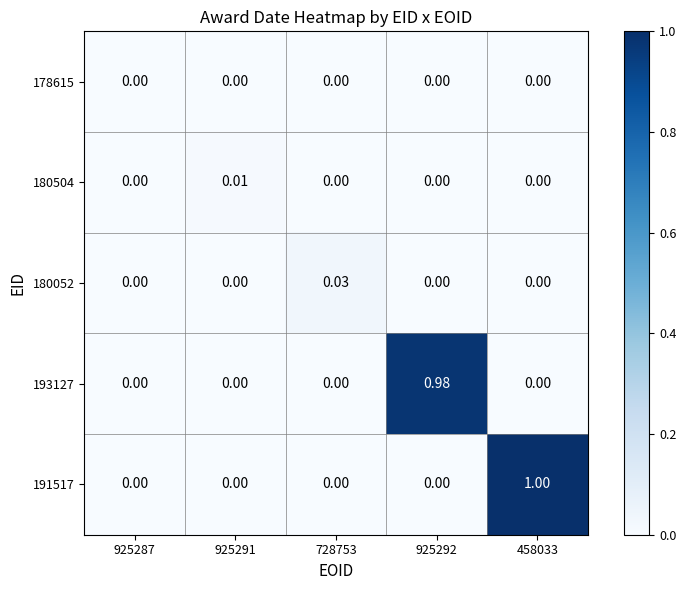

At which category is the sum across all series the highest?

458033